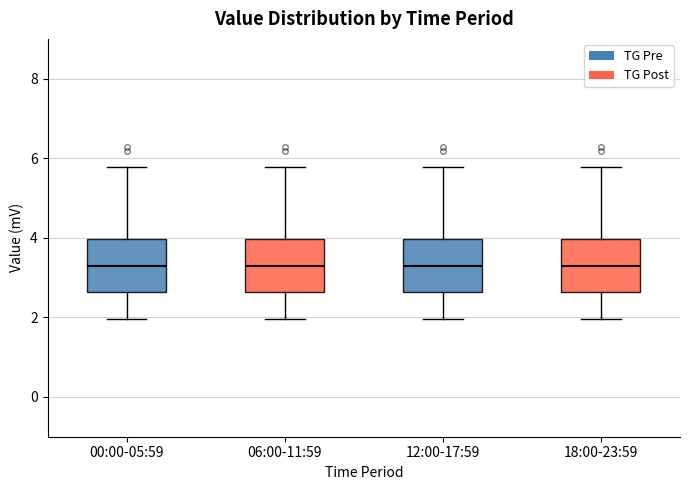

Where does the upper whisker of the box for 00:00-05:59 end on the y-axis? The values are not printed on the chart, so give them approximately, as read against the axis.

5.8